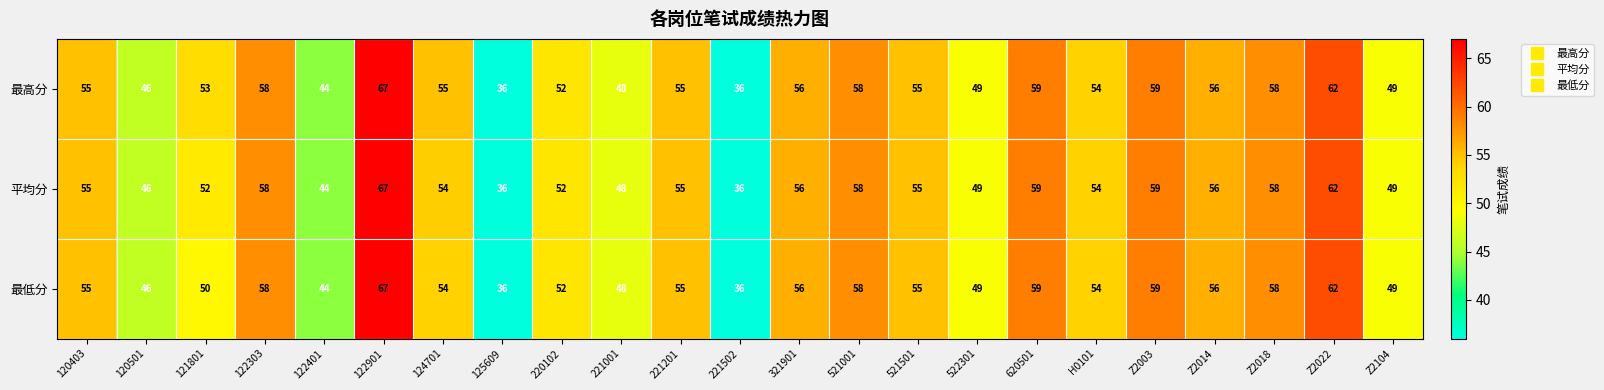

How many distinct data groups are displayed?

3